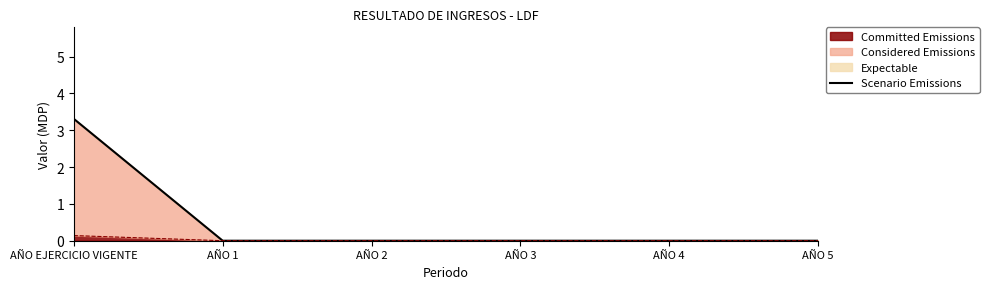

What is the sum of all values?

3.3